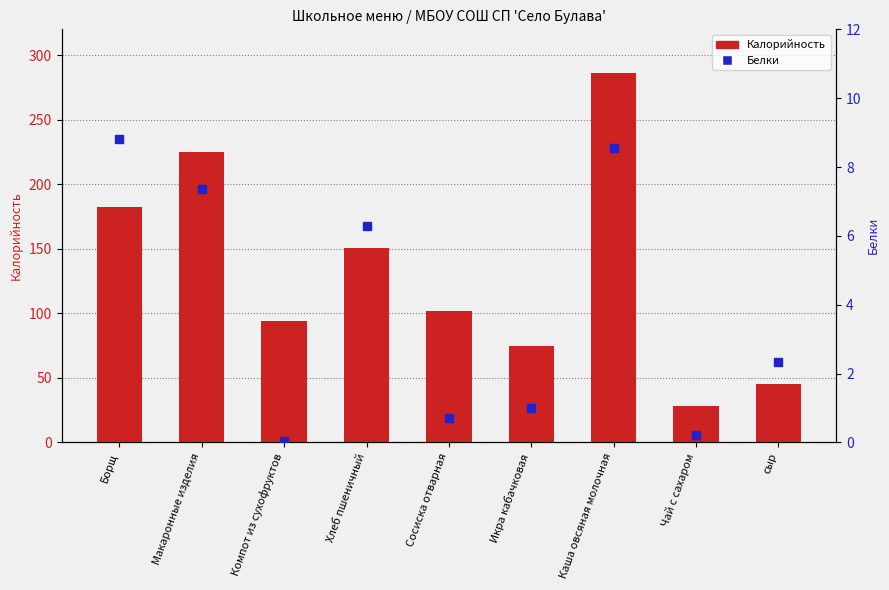

Is the value of Калорийность at Чай с сахаром greater than the value of Белки at Чай с сахаром?

Yes